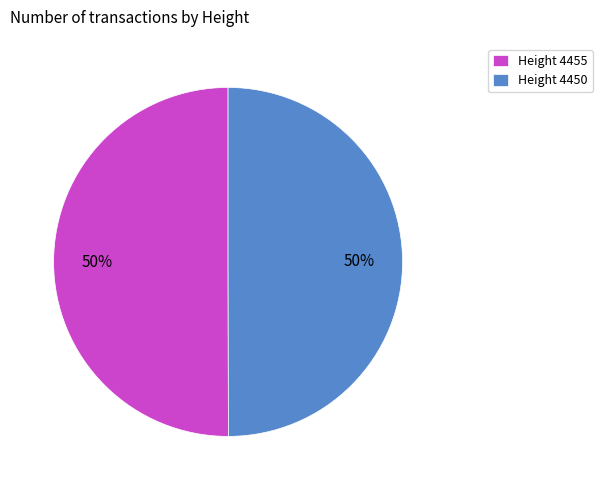

Approximately how many times larger is the value at Height 4450 compared to Height 4455?

1.0